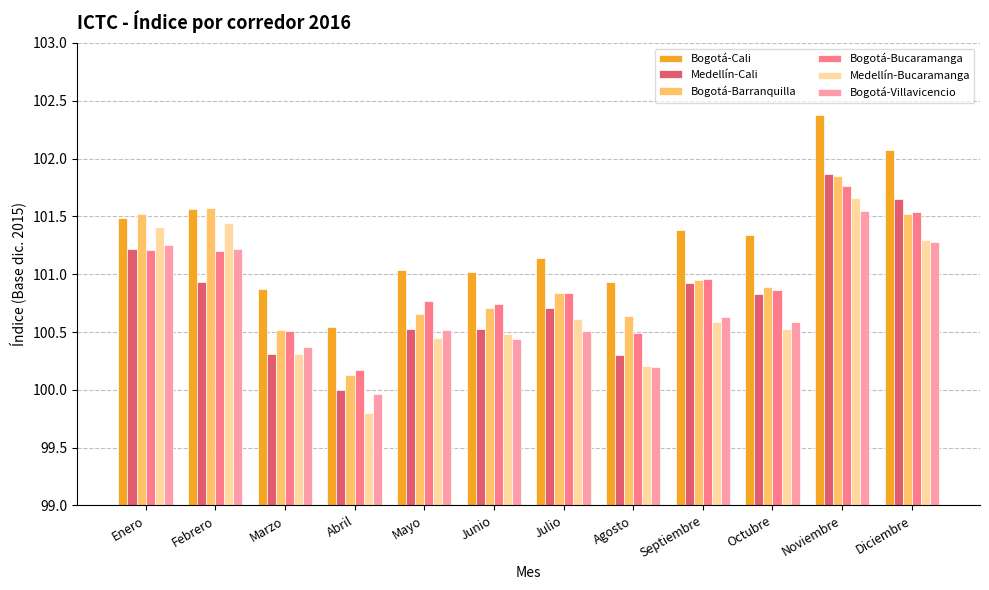

The value of Bogotá-Barranquilla at Agosto is 20.3. True or false?

False